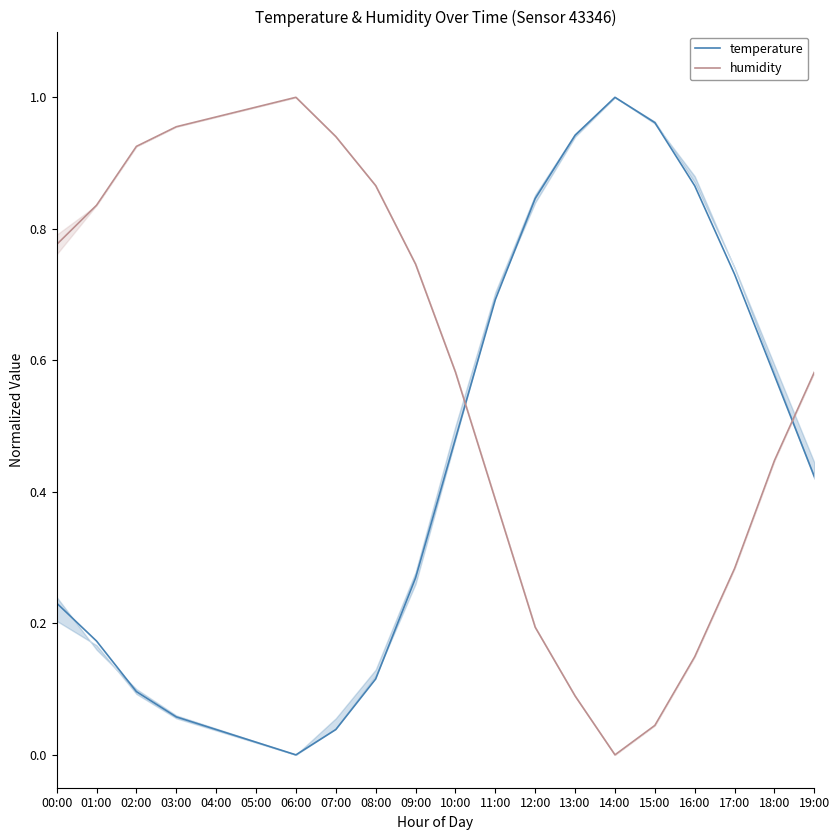

Reading left to right, transcribe all the data shown in this chart.

temperature: 0.2	0.2	0.1	0.1	0.0	0.0	0.0	0.0	0.1	0.3	0.5	0.7	0.8	0.9	1.0	1.0	0.9	0.7	0.6	0.4
humidity: 0.8	0.8	0.9	1.0	1.0	1.0	1.0	0.9	0.9	0.7	0.6	0.4	0.2	0.1	0.0	0.0	0.1	0.3	0.4	0.6